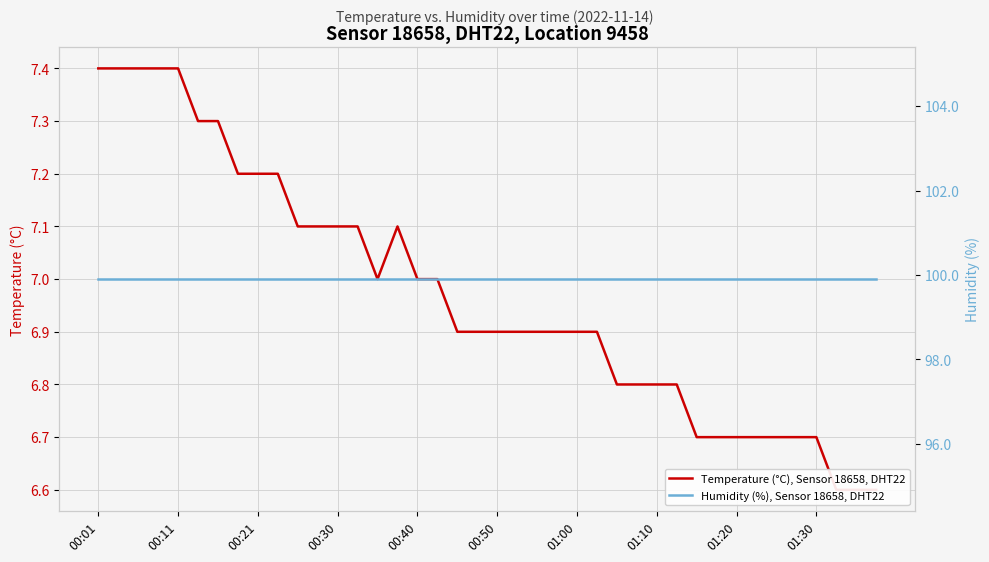

True or false: Temperature (°C), Sensor 18658, DHT22 and Humidity (%), Sensor 18658, DHT22 cross at least once.

False